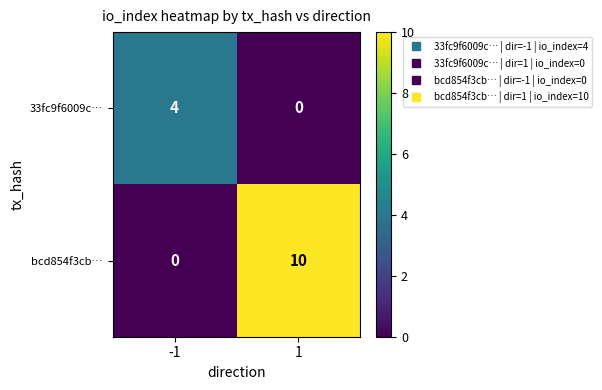

Between -1 and 1, which series saw the biggest shift?

bcd854f3cb…